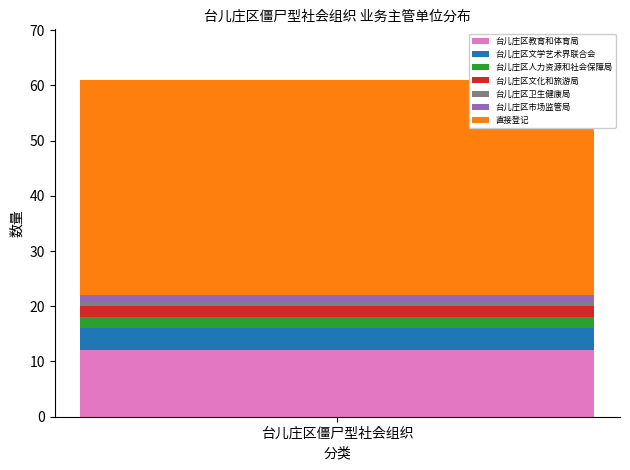

True or false: 台儿庄区教育和体育局 has a value of 12 at 台儿庄区僵尸型社会组织.

True